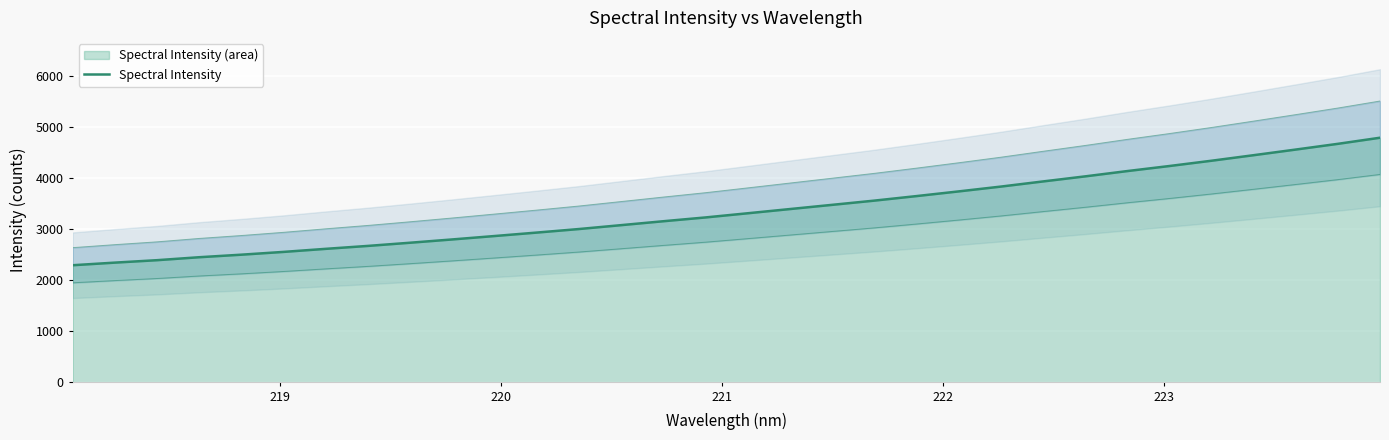

How many values are below 3310?

16